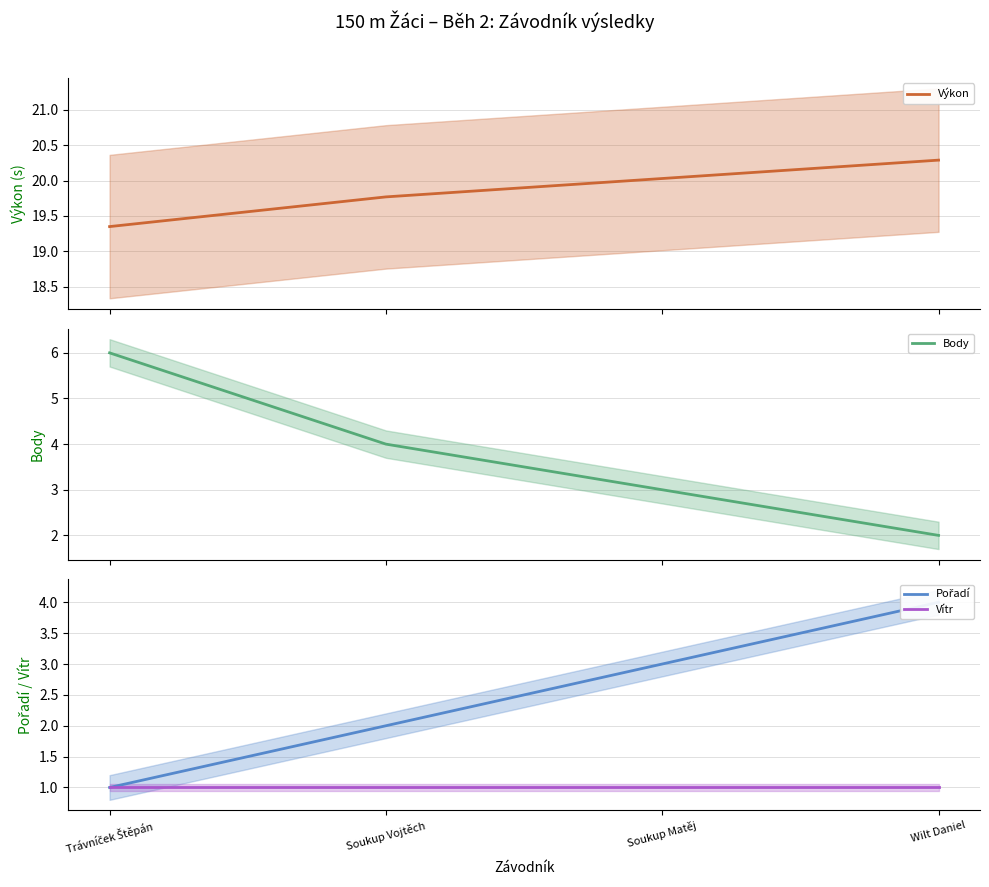

Is the value of Vítr at Soukup Matěj greater than the value of Výkon at Soukup Matěj?

No